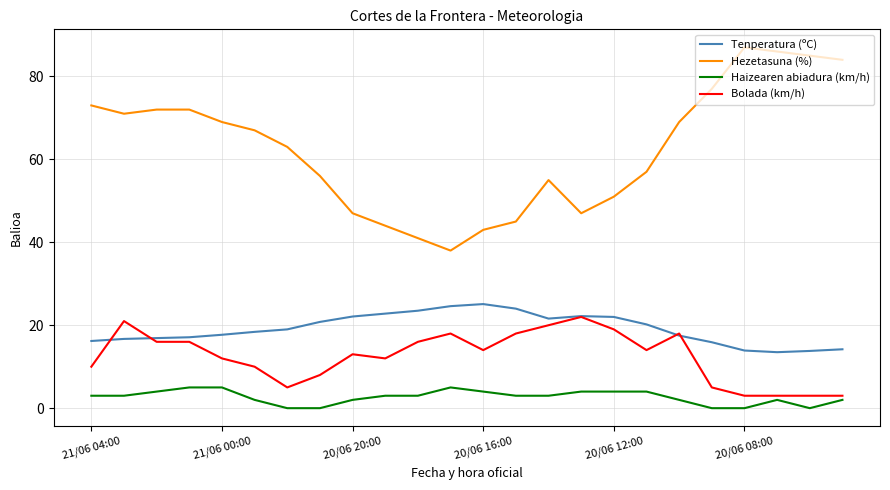

True or false: Haizearen abiadura (km/h) and Hezetasuna (%) intersect in this chart.

False